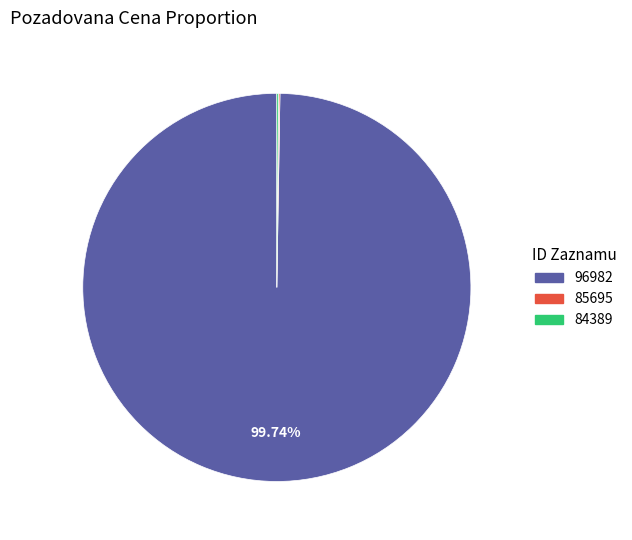

What is the largest slice in the pie chart?

96982